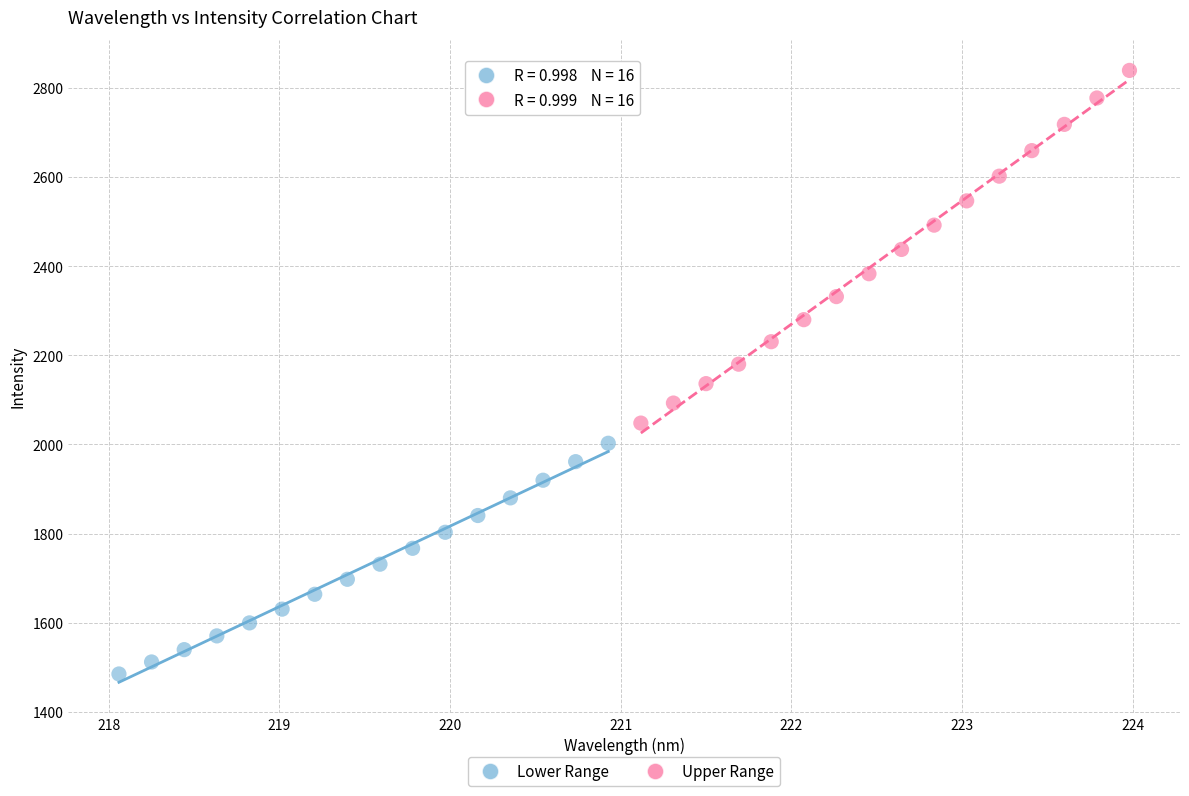

Which series contains the highest Y value?

Upper Range